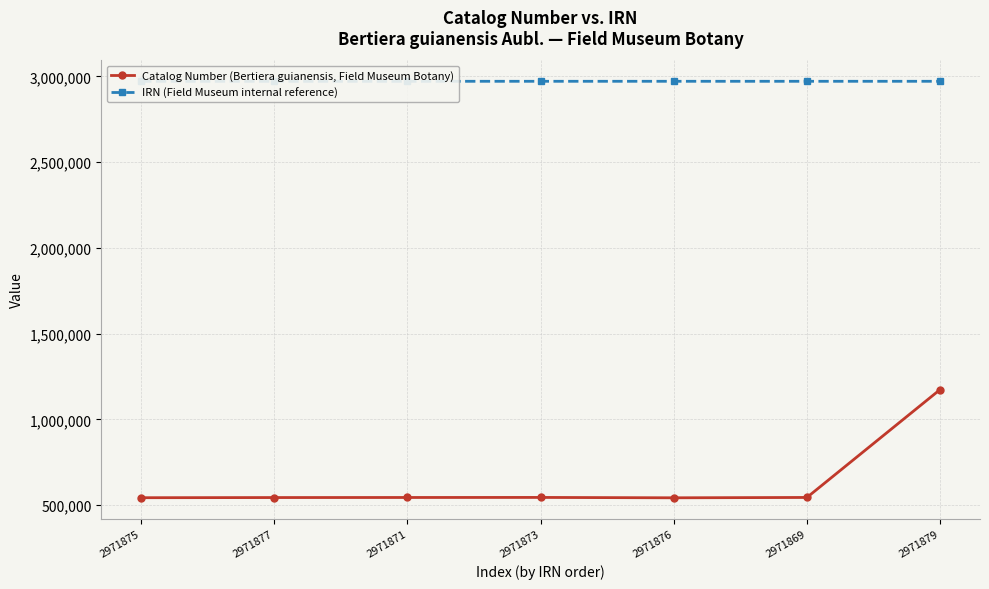

Which series has the largest total across all categories?

IRN (Field Museum internal reference)